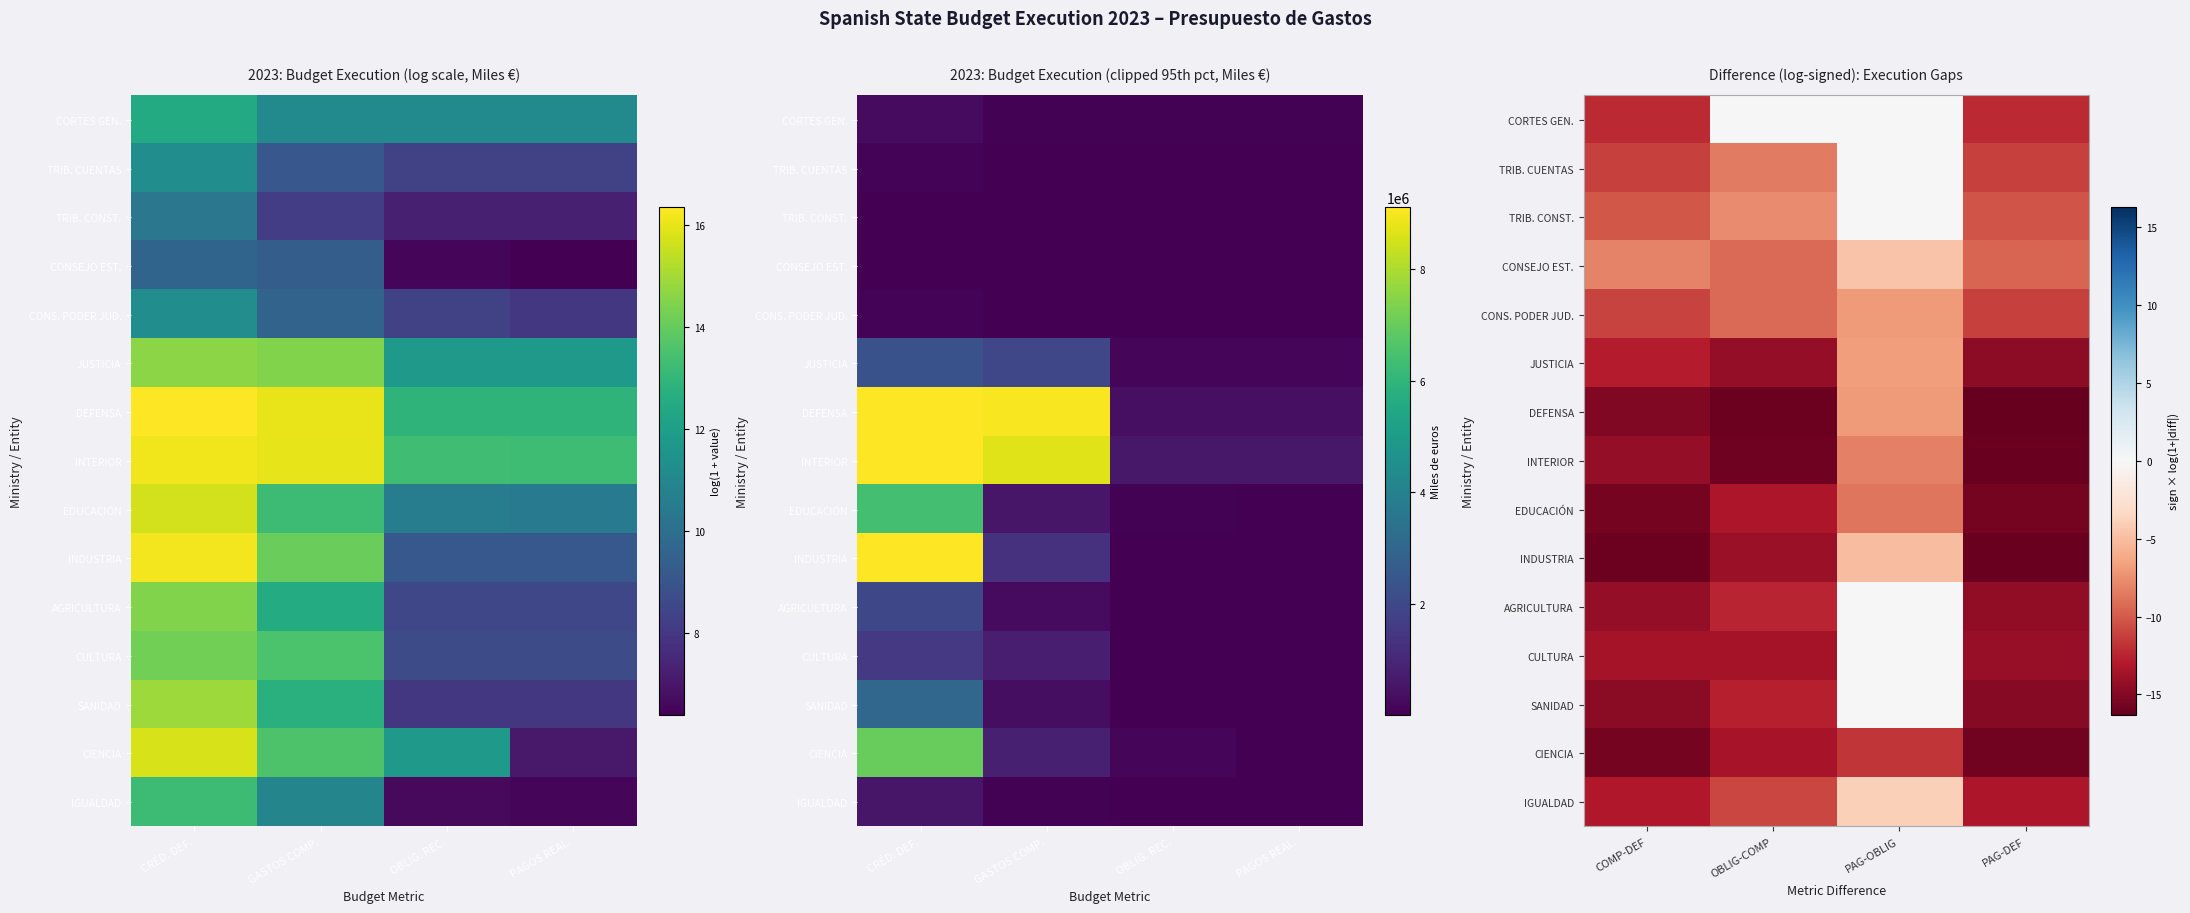

What is the total value across all series at COMP-DEF?

-198.3